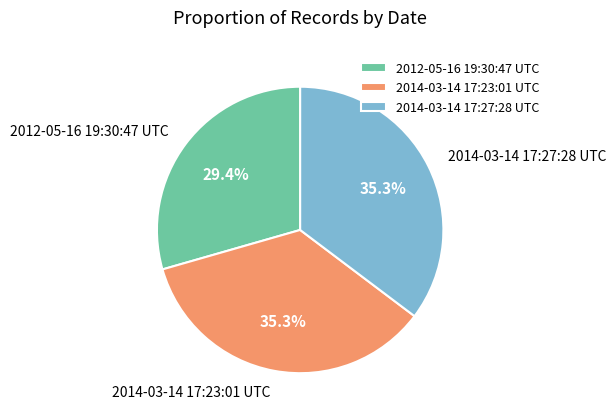

Which slice is the smallest?

2012-05-16 19:30:47 UTC